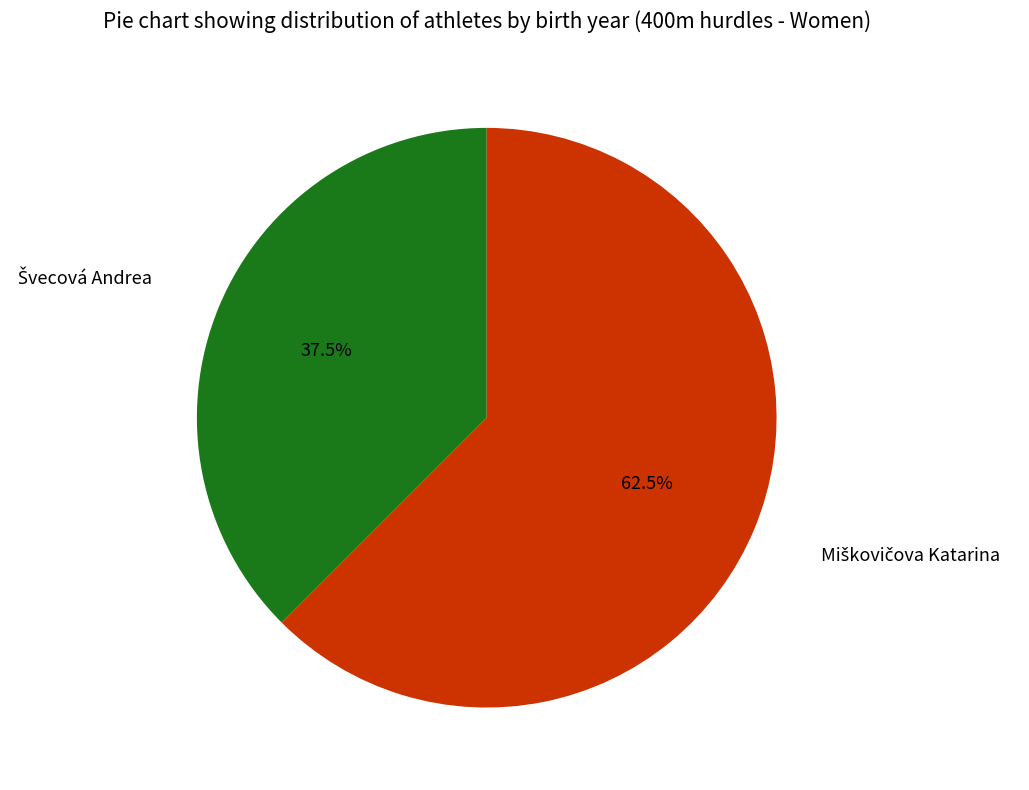

Is there any slice that represents more than half of the pie?

Yes